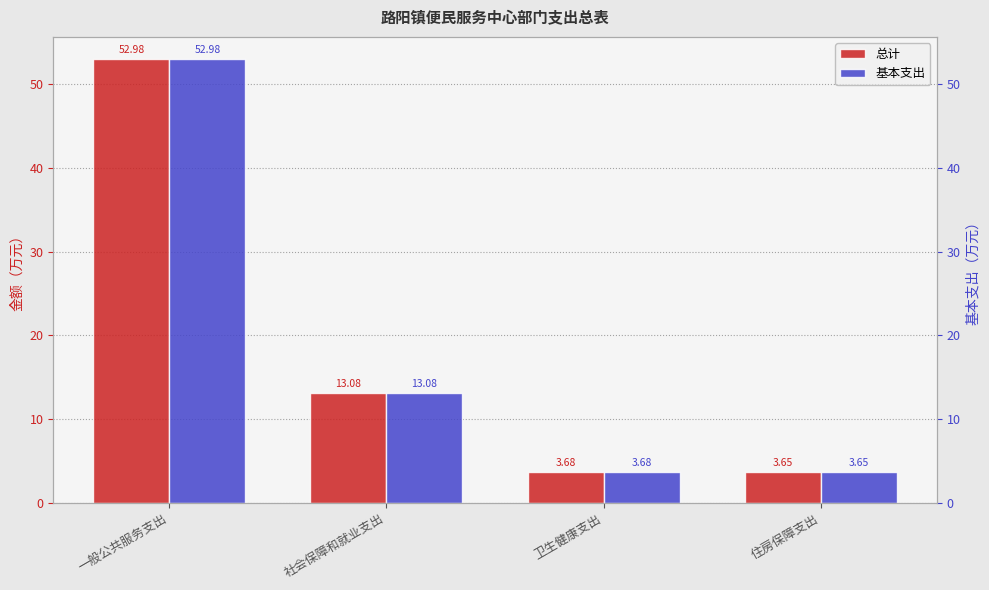

Which series has the largest total across all categories?

总计